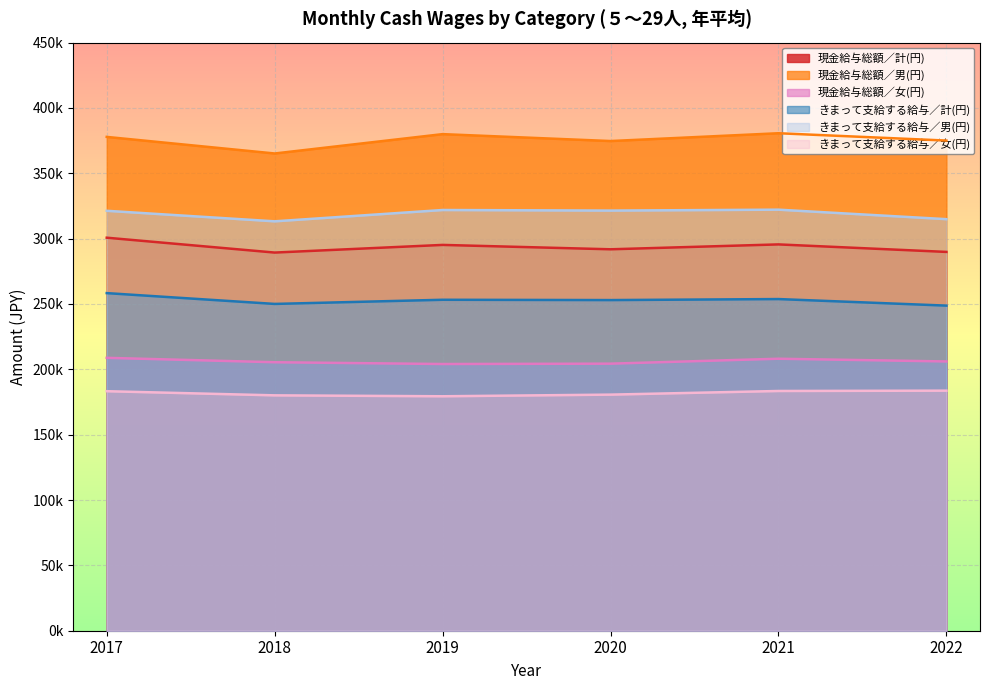

What is the difference between the maximum and minimum values in the きまって支給する給与／女(円) series?

4297